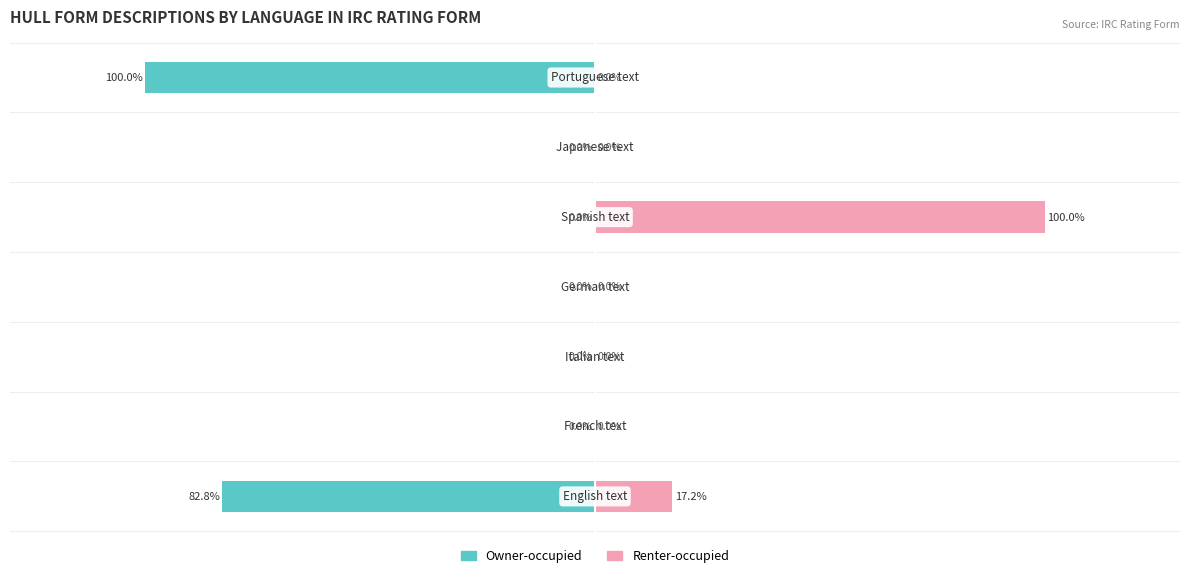

List the series in order of their peak value, highest first.

Owner-occupied, Renter-occupied